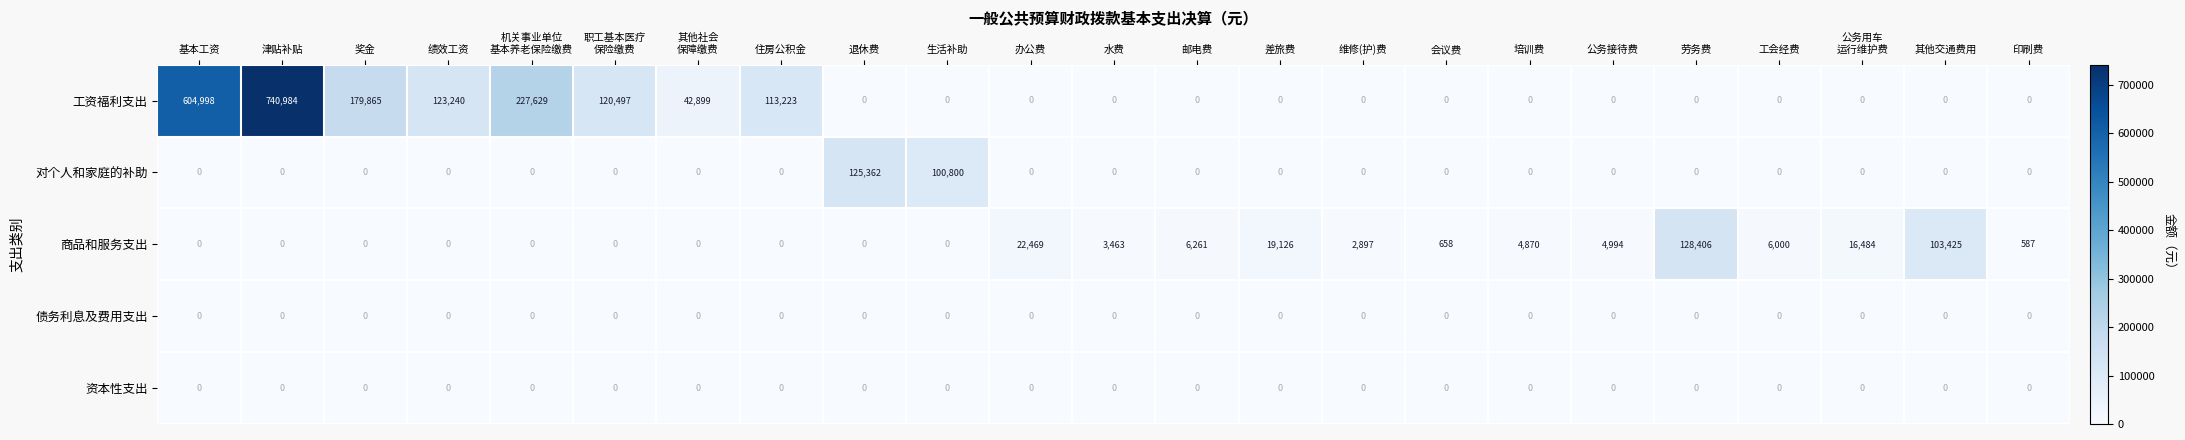

At which category is the sum across all series the highest?

津贴补贴